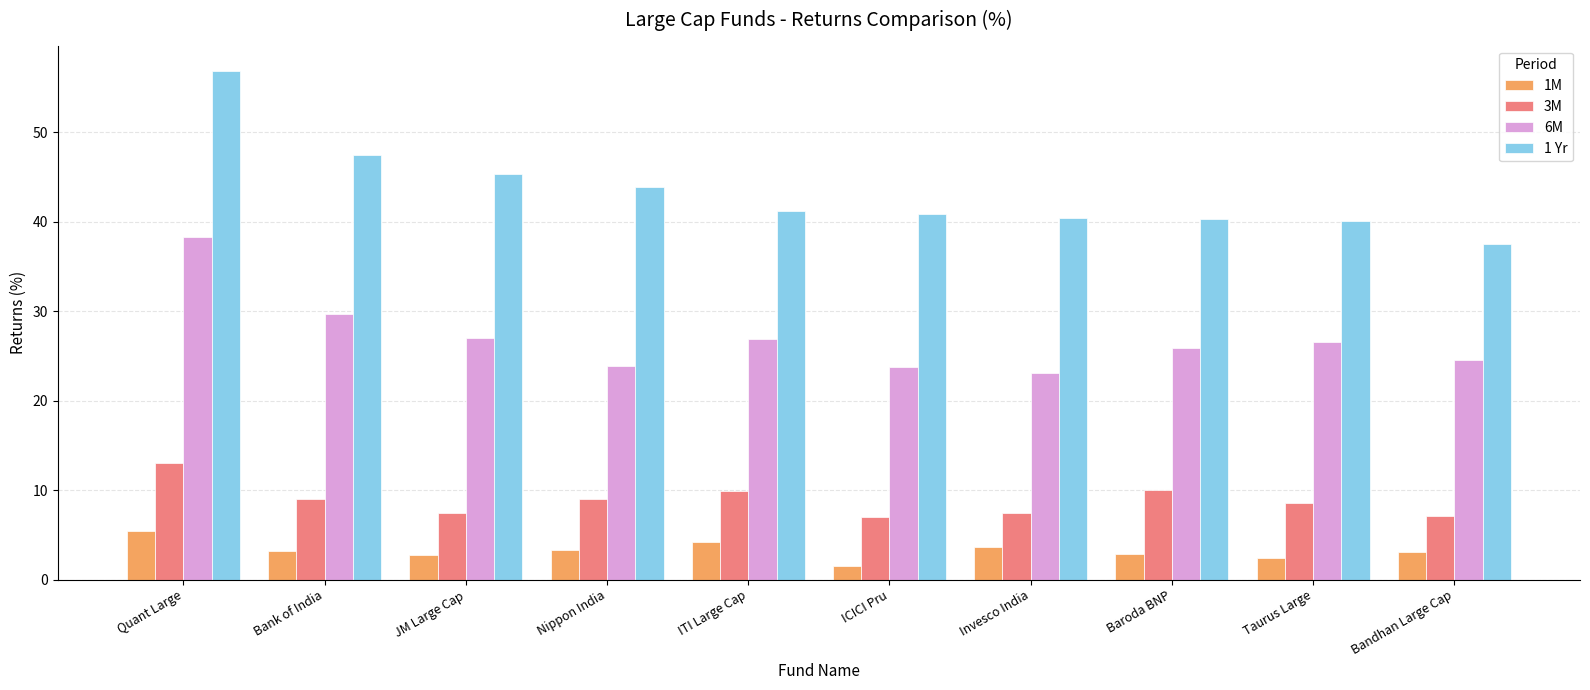

What is the maximum value for 6M?

38.3